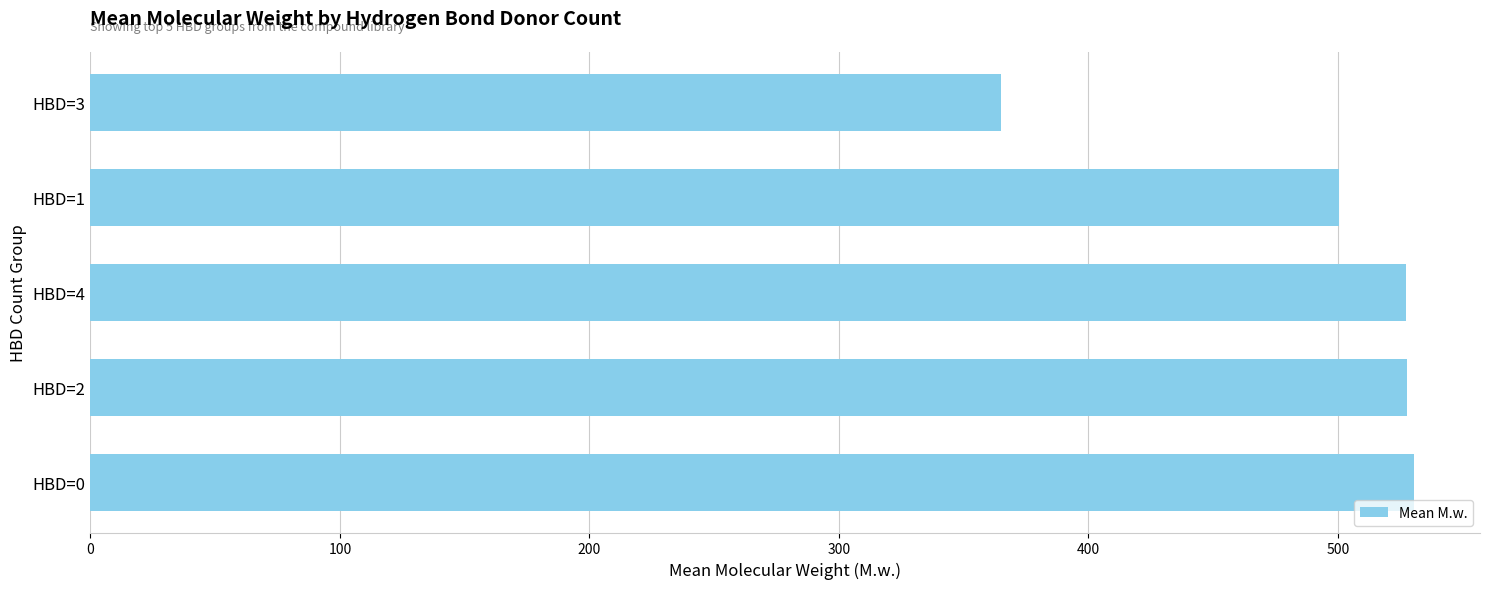

What is the average value?

490.2